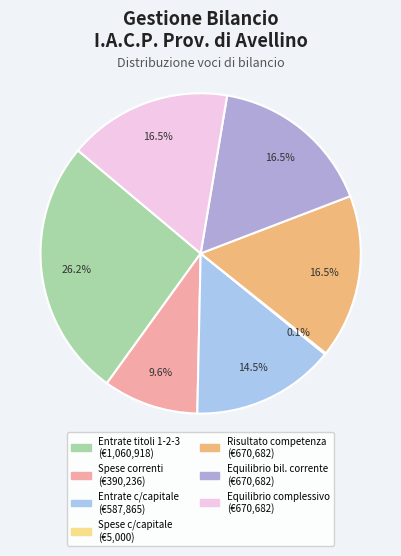

Is there any slice that represents more than half of the pie?

No